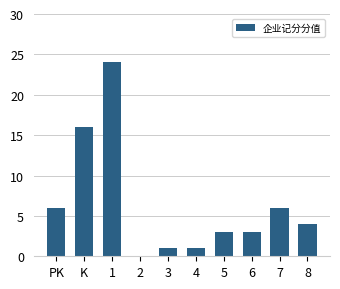

How many series are shown in this chart?

1